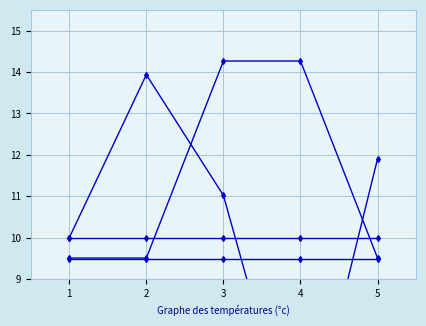

After their last crossing, which series has the higher values: col_13 or col_15?

col_13